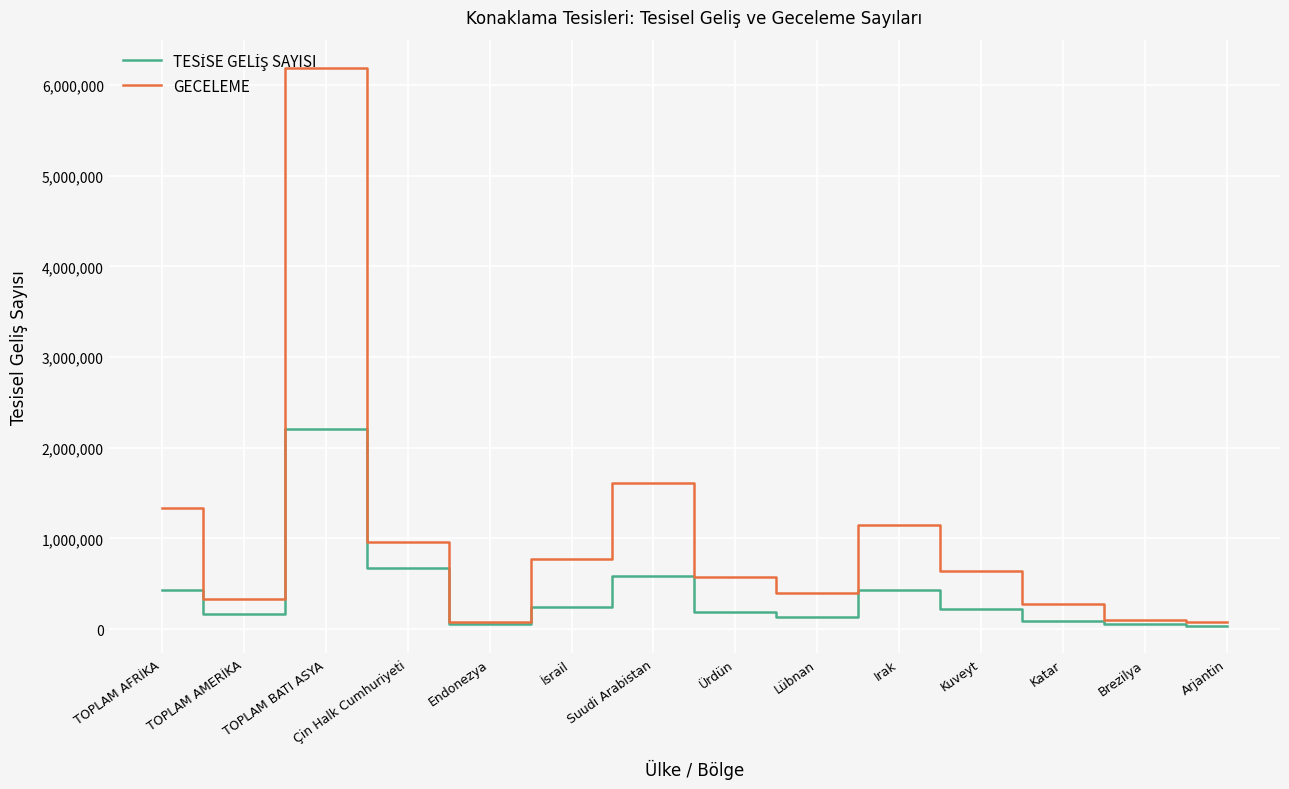

What is the difference between the highest and lowest values at Suudi Arabistan?

1025468